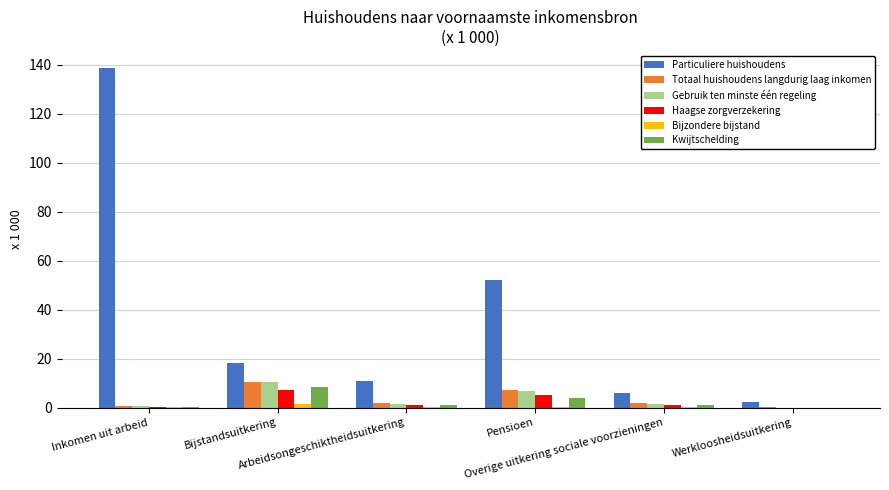

Which series has the largest total across all categories?

Particuliere huishoudens